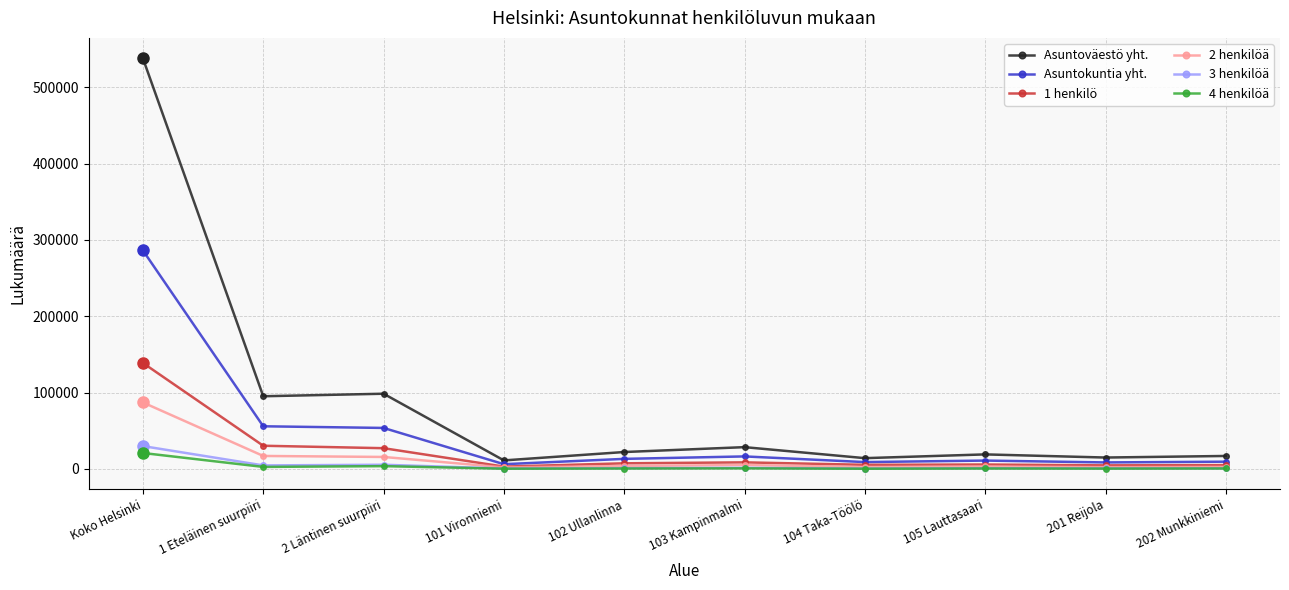

What is the label of the 5th point from the left?

102 Ullanlinna